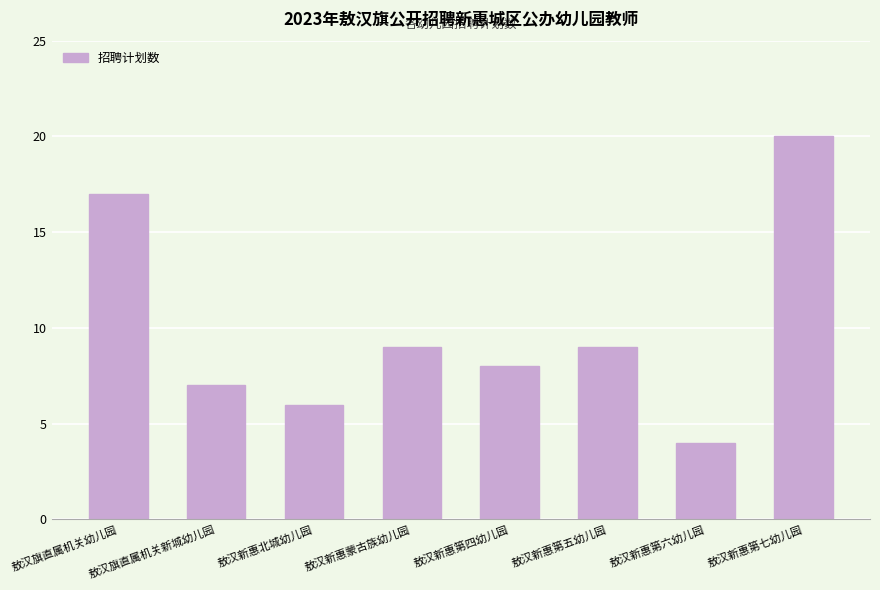

Count the number of categories in the chart.

8